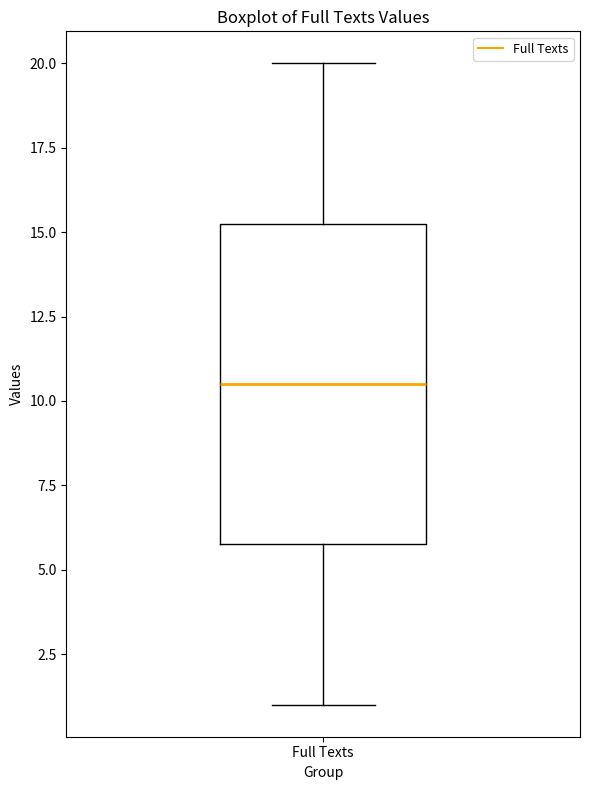

Read this box plot against the y-axis: the position of the median line, the range covered by the box, and the ends of both whiskers. The values are not printed on the chart, so give them approximately, as read against the axis.

median 10.5, box 6.0 to 15.5, whiskers 1.0 to 20.0